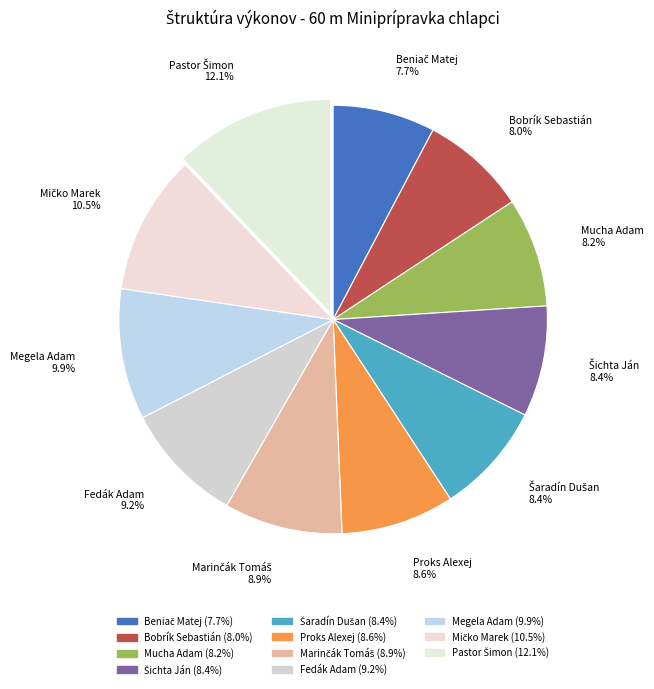

Count the number of slices in the pie.

11